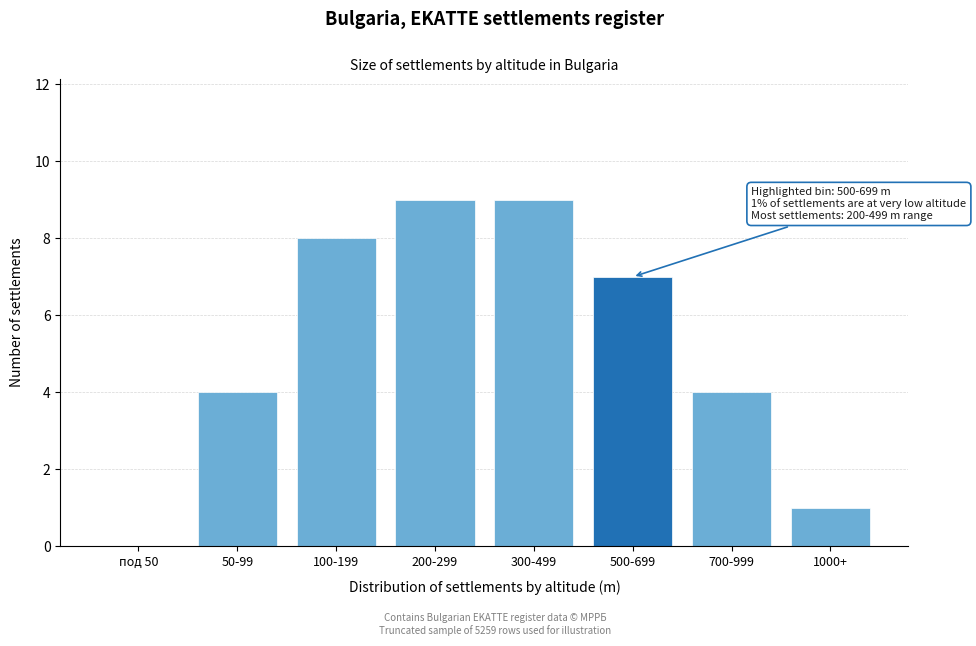

Reading left to right, list all the values displayed in this chart.

под 50=0	50-99=4	100-199=8	200-299=9	300-499=9	500-699=7	700-999=4	1000+=1